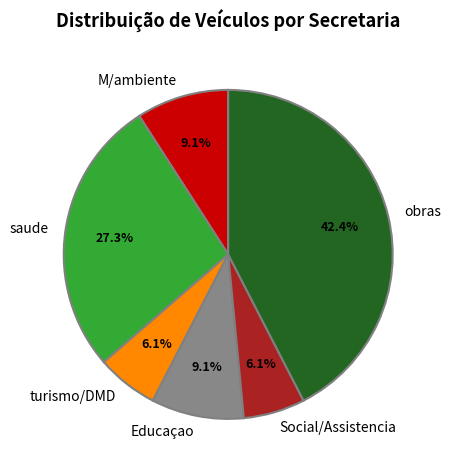

Combined, do turismo/DMD and obras account for over 50%?

No